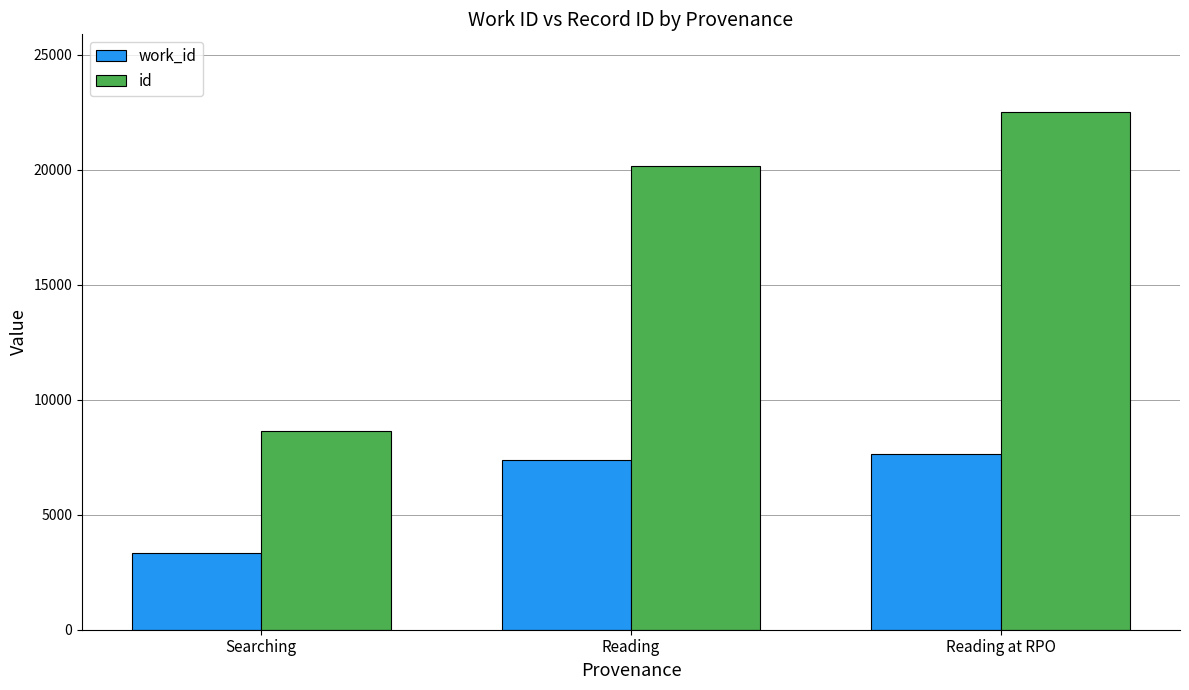

What is the greatest value displayed?

22514